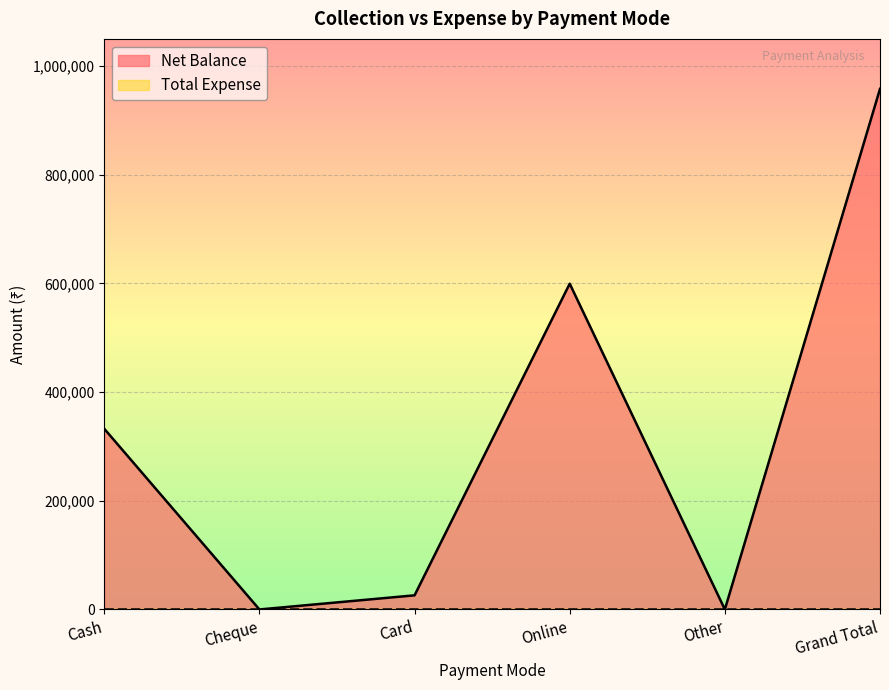

Does the chart display data point markers on the line(s)?

No